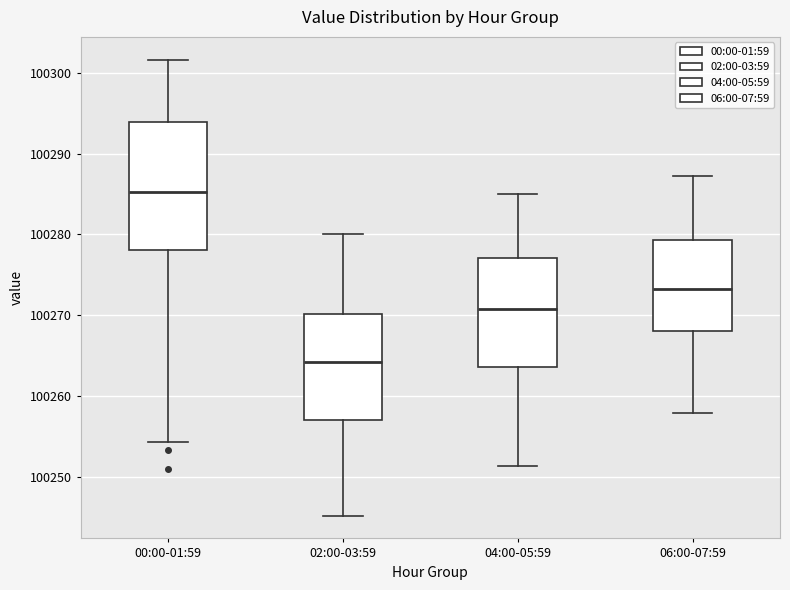

Reading left to right, transcribe this box plot: for each box, give where its median line is, the range the box spans, and where its two whiskers end, as read against the y-axis. The values are not printed on the chart, so give them approximately, as read against the axis.

00:00-01:59: median 100285, box 100278 to 100294, whiskers 100254 to 100302
02:00-03:59: median 100264, box 100257 to 100270, whiskers 100245 to 100280
04:00-05:59: median 100271, box 100264 to 100277, whiskers 100251 to 100285
06:00-07:59: median 100273, box 100268 to 100279, whiskers 100258 to 100287